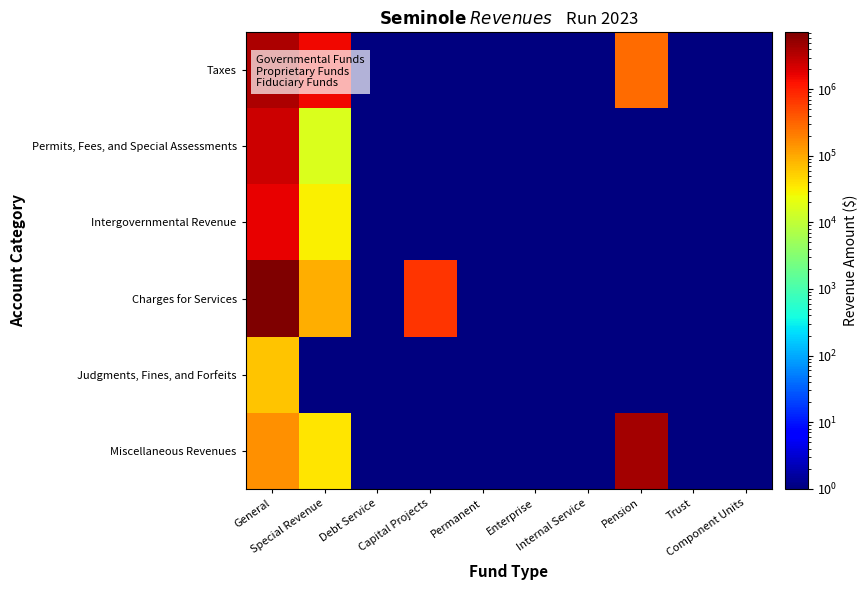

Count the number of data series in this chart.

6